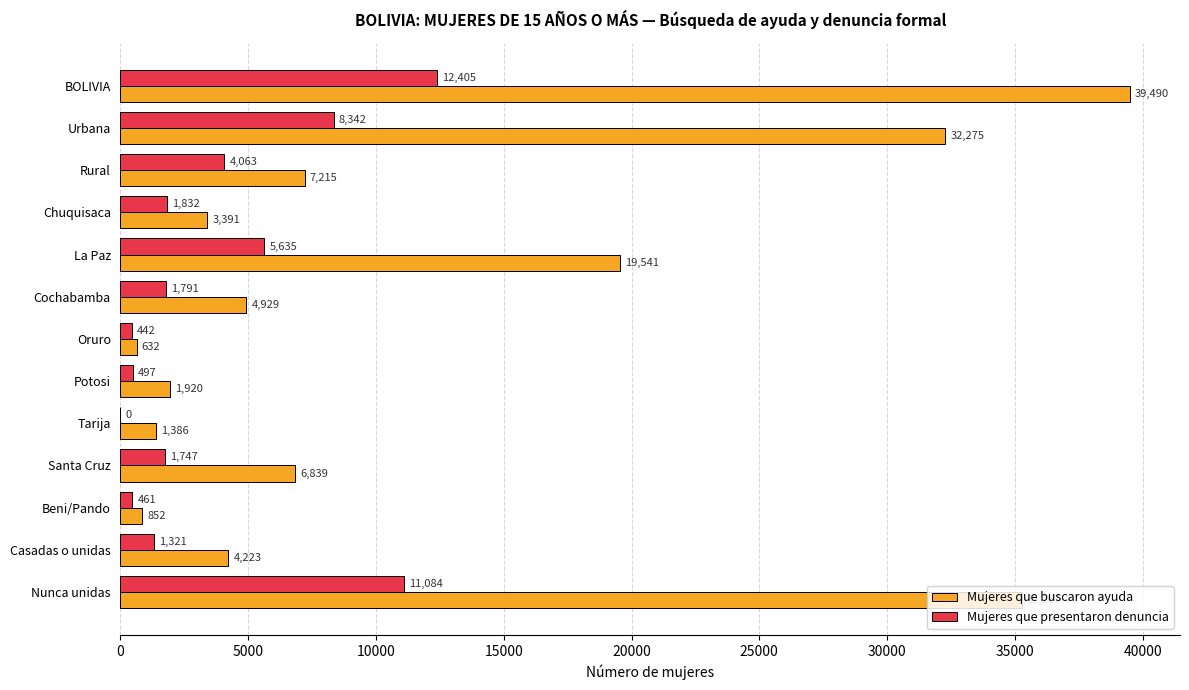

Where is Mujeres que buscaron ayuda nearest to the value 20061?

La Paz